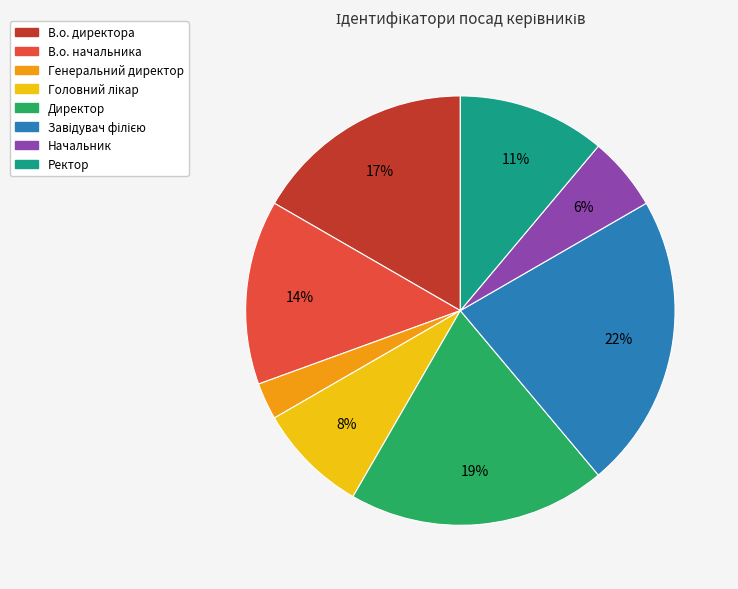

How many segments does this pie chart have?

8